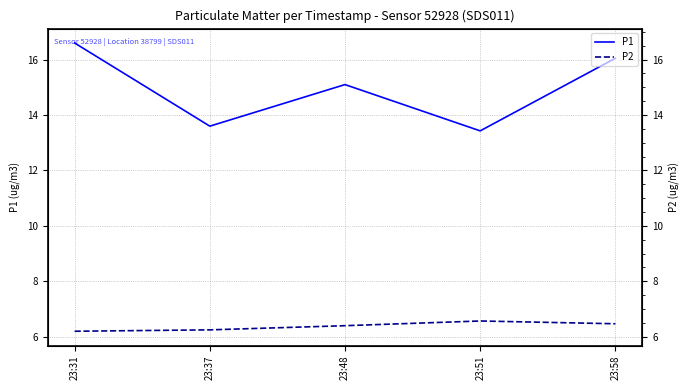

What is the lowest value of the P1 series?

13.4